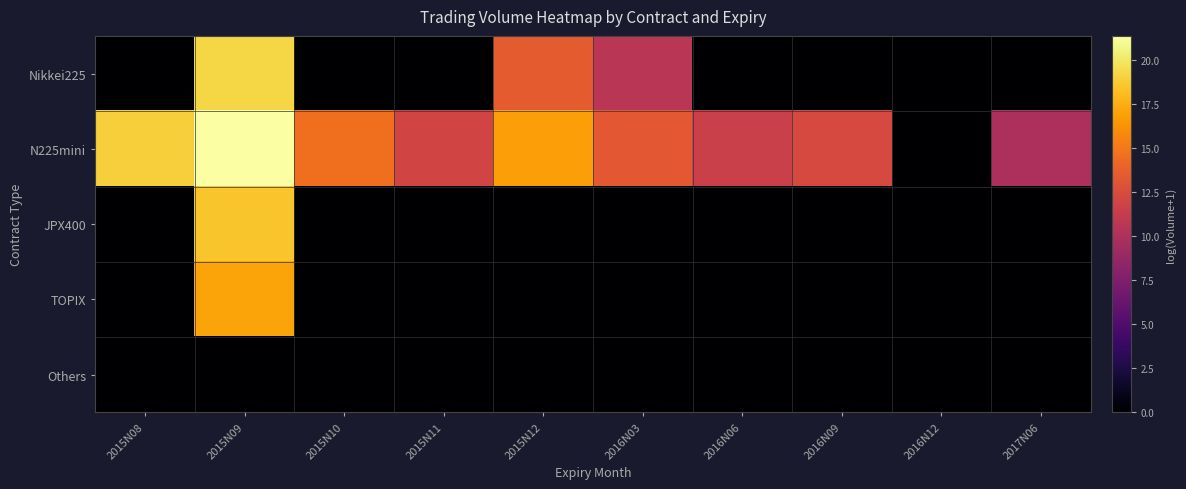

At which category is the sum across all series the highest?

2015N09